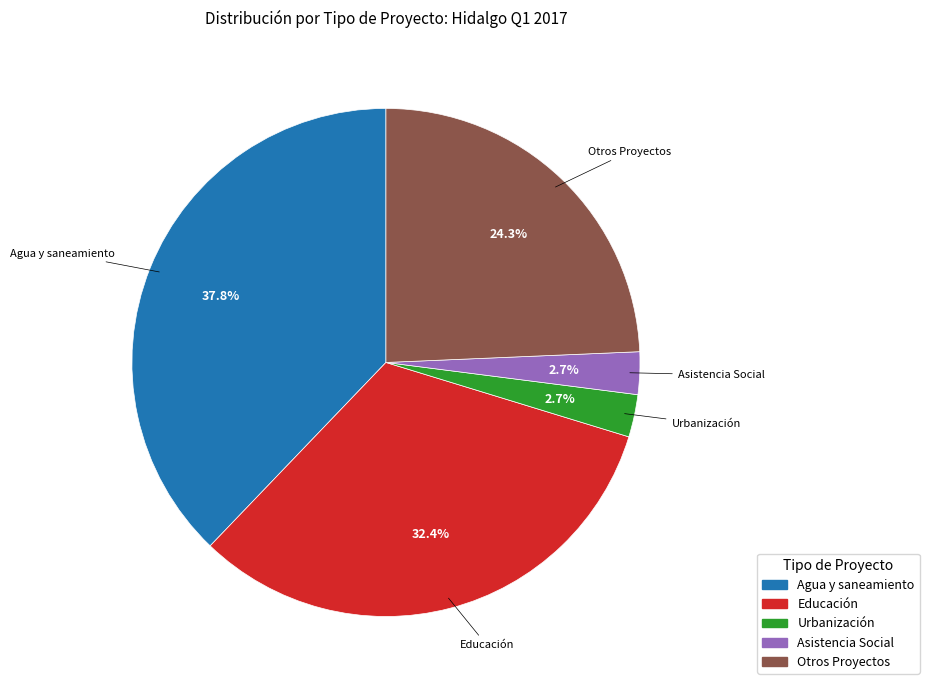

True or false: Urbanización accounts for 3% of the total.

True